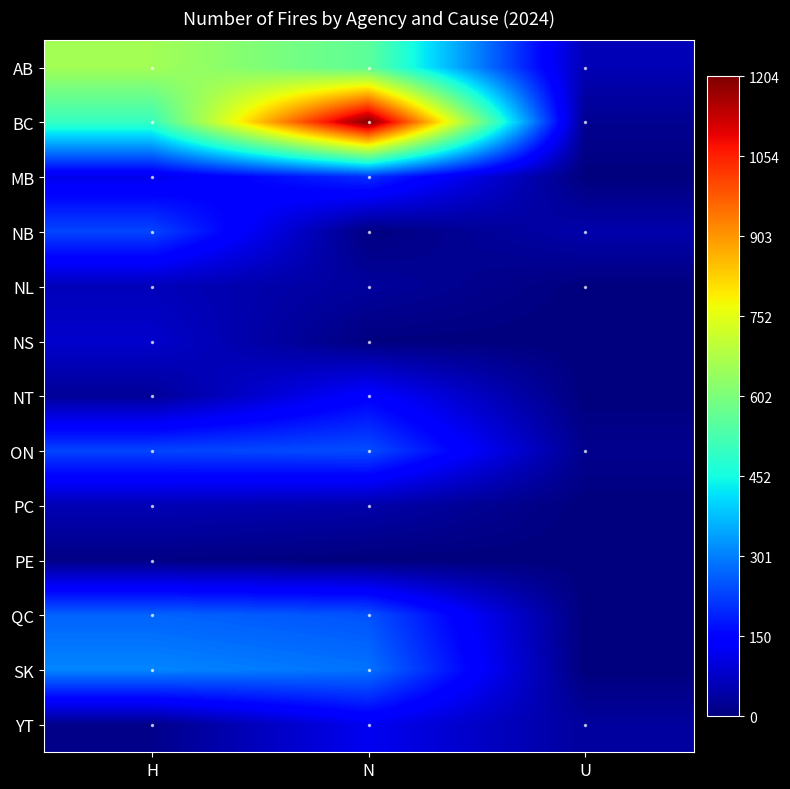

At how many categories does at least one series exceed 693?

1